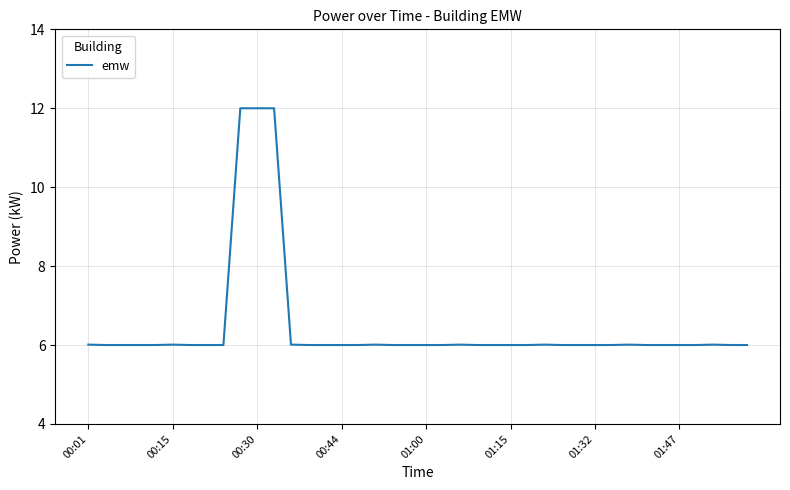

What is the difference between the maximum and minimum values?

6.0